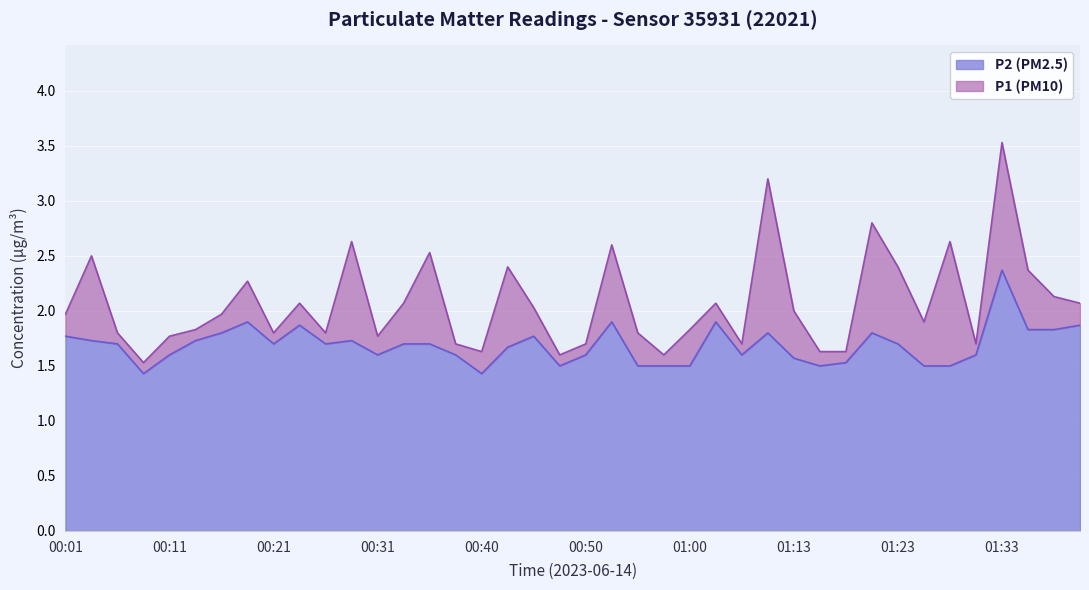

What is the smallest value displayed?

1.4